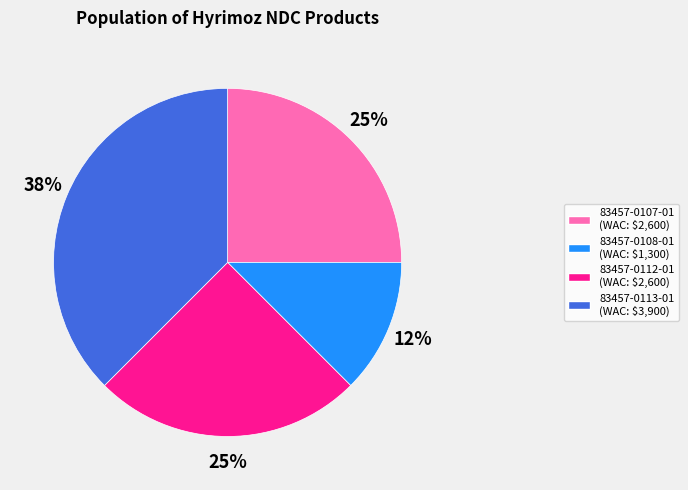

How many slices are in this pie chart?

4